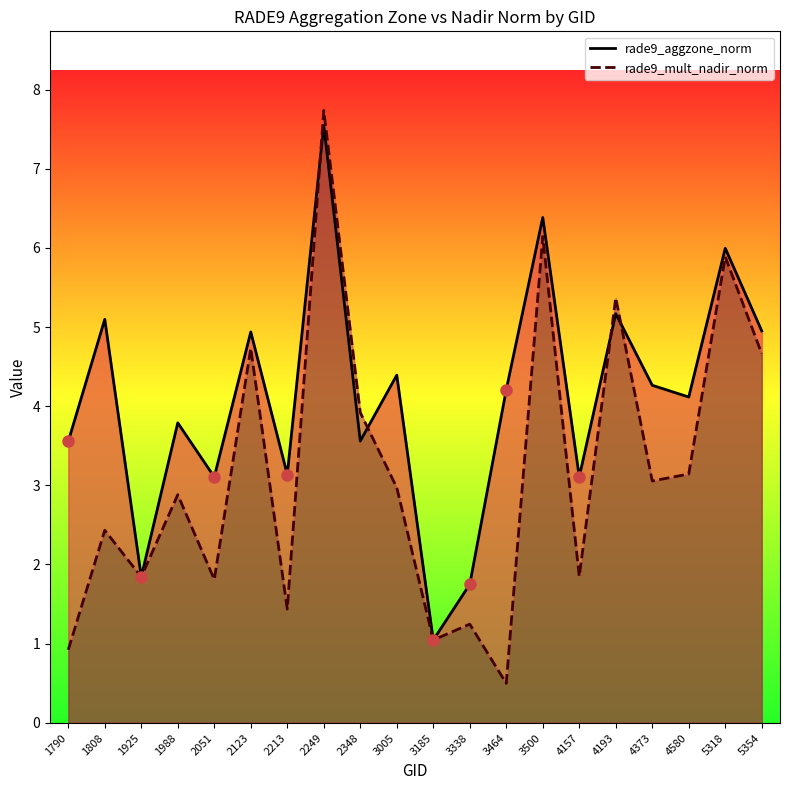

How many values in the rade9_aggzone_norm series are below 4?

9